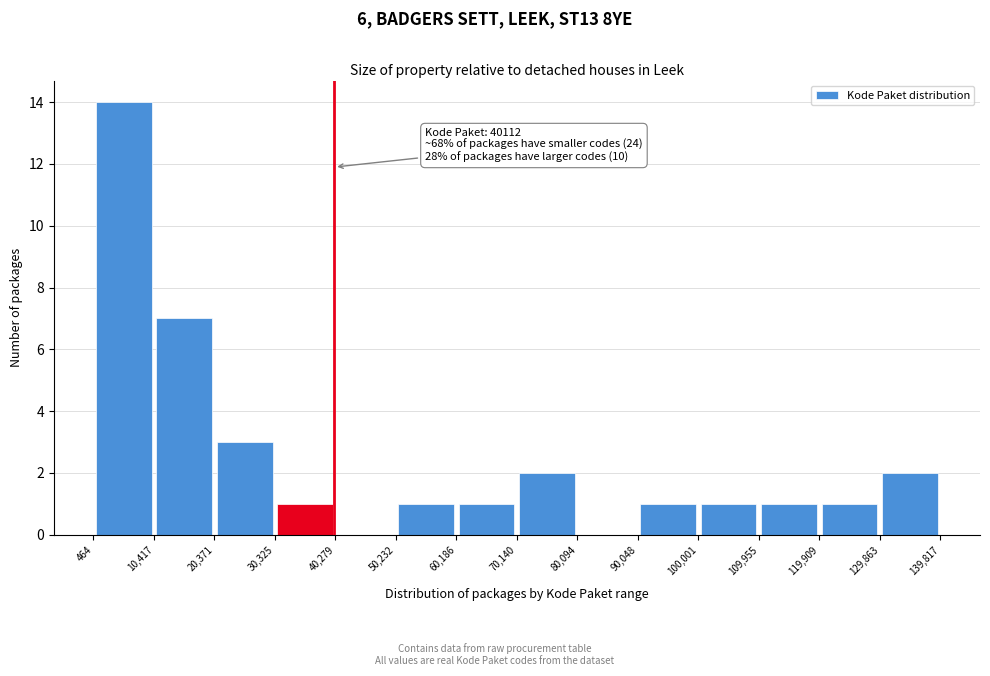

Which range on the x-axis has the tallest bar?

464 to 10,417